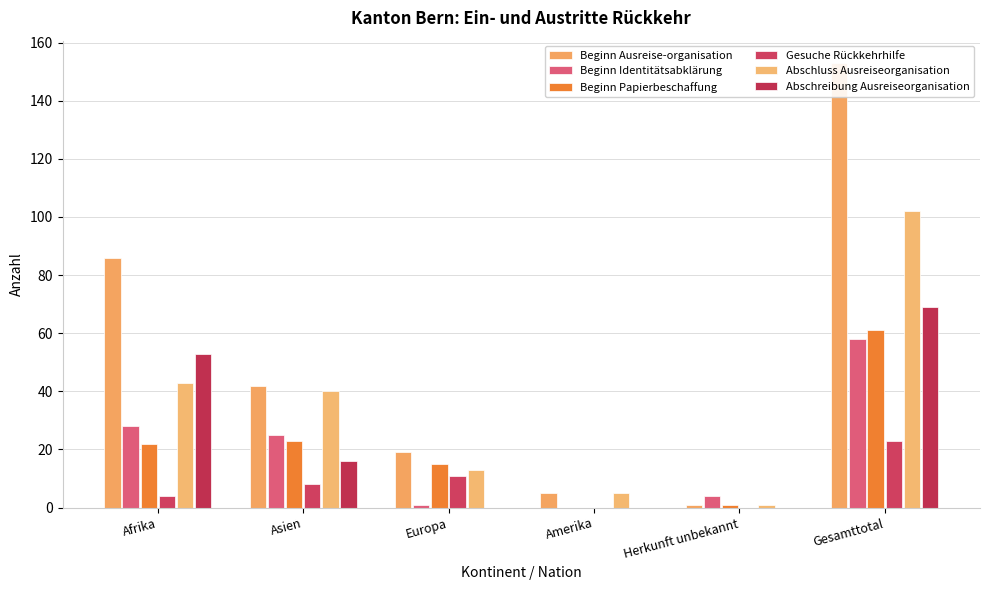

Rank the categories by Beginn Ausreise-organisation value from highest to lowest.

Gesamttotal, Afrika, Asien, Europa, Amerika, Herkunft unbekannt